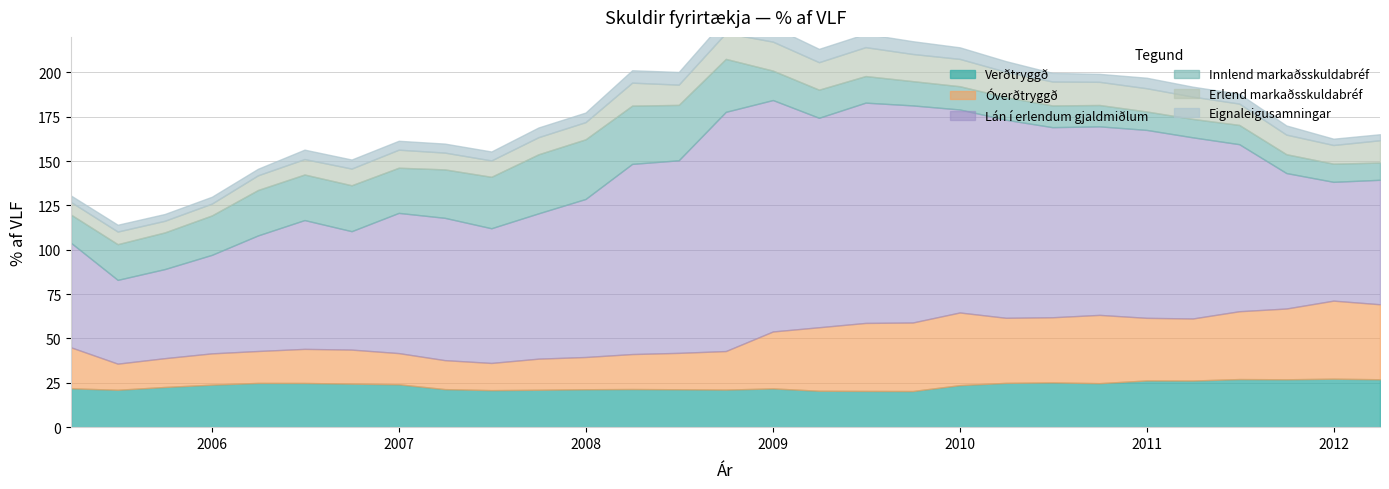

What is the maximum value shown in the chart?

134.8